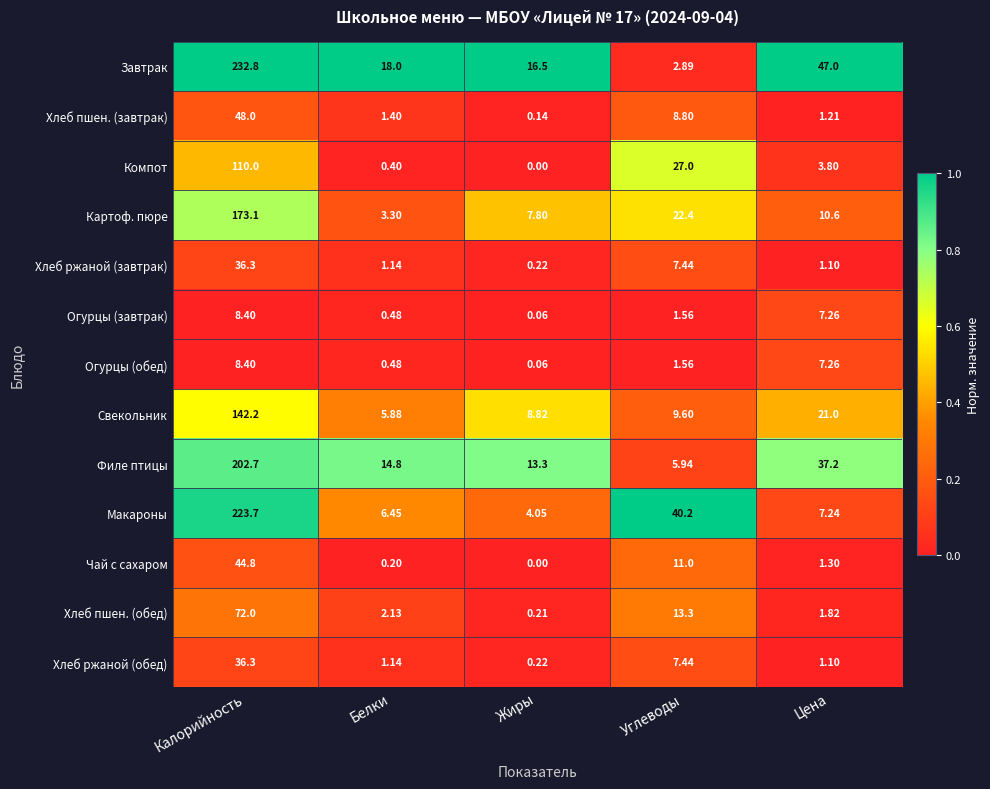

Rank the categories by Филе птицы value from lowest to highest.

Углеводы, Жиры, Белки, Цена, Калорийность